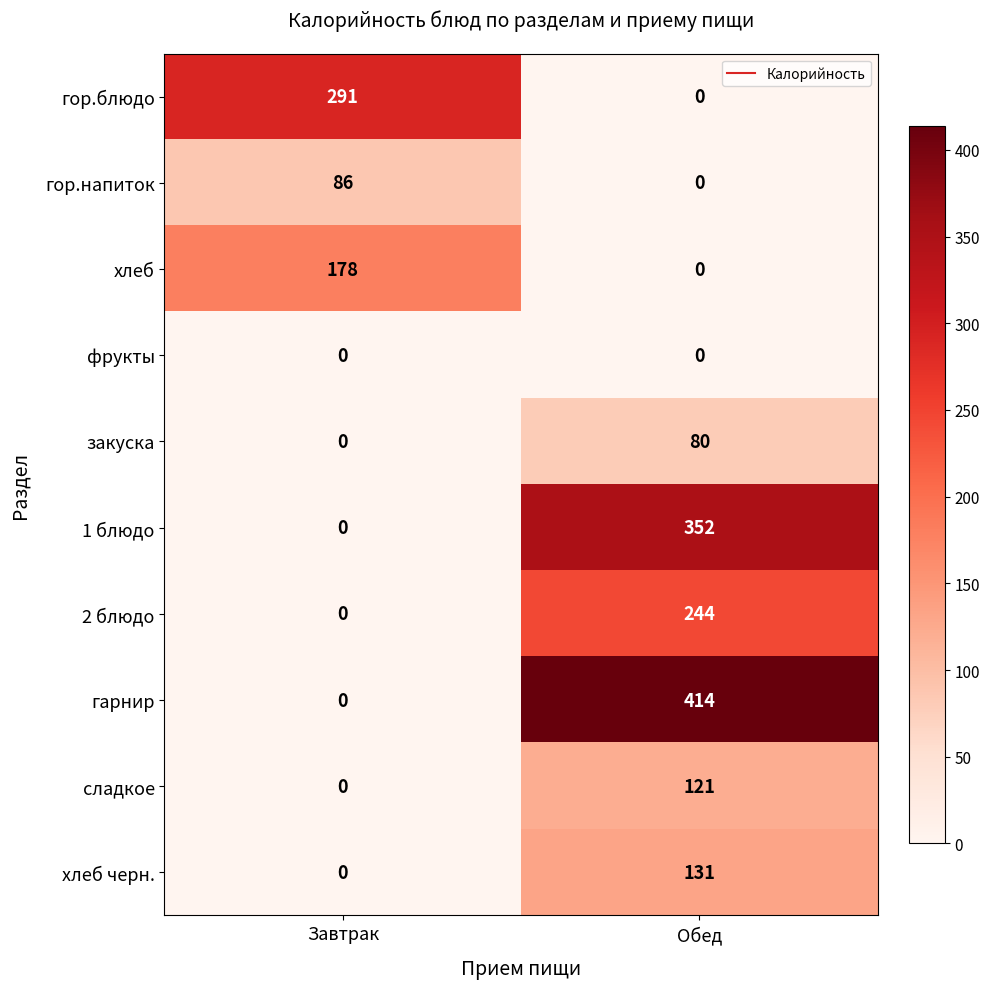

At which label does хлеб черн. reach its minimum?

Завтрак